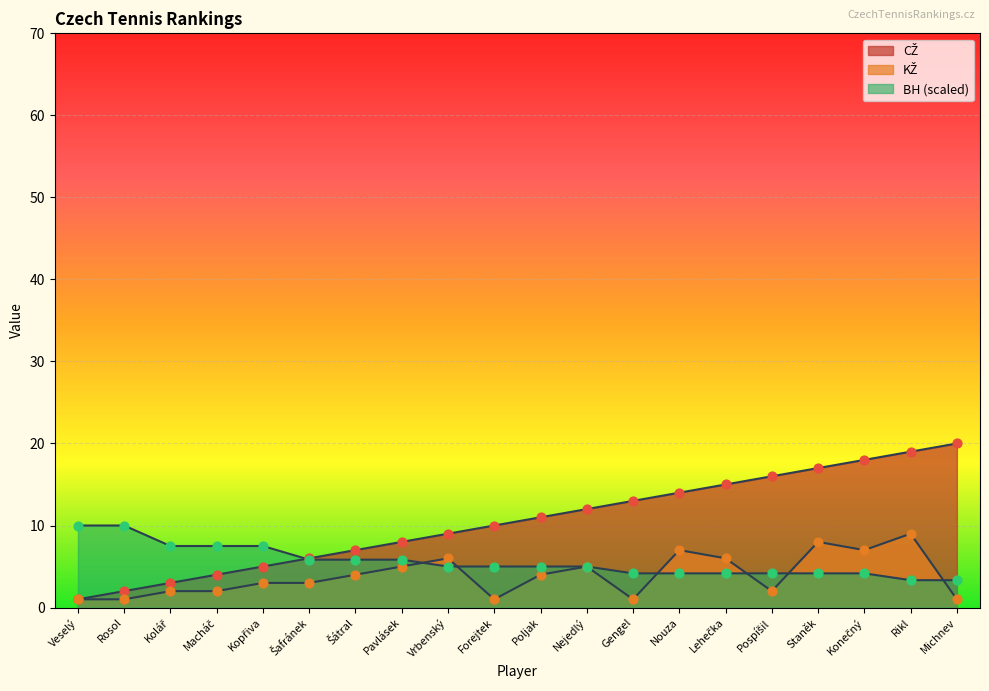

Which series contains the highest Y value?

CZ